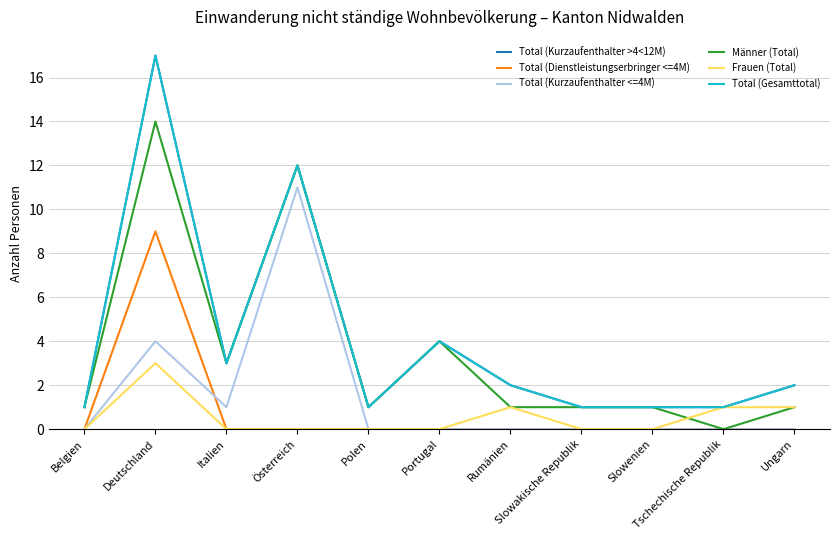

Is this an area chart (filled region under the line)?

No